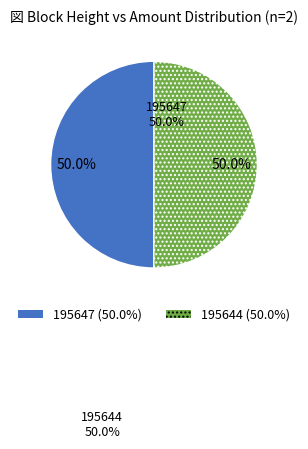

Is 195647 the majority of the pie?

No